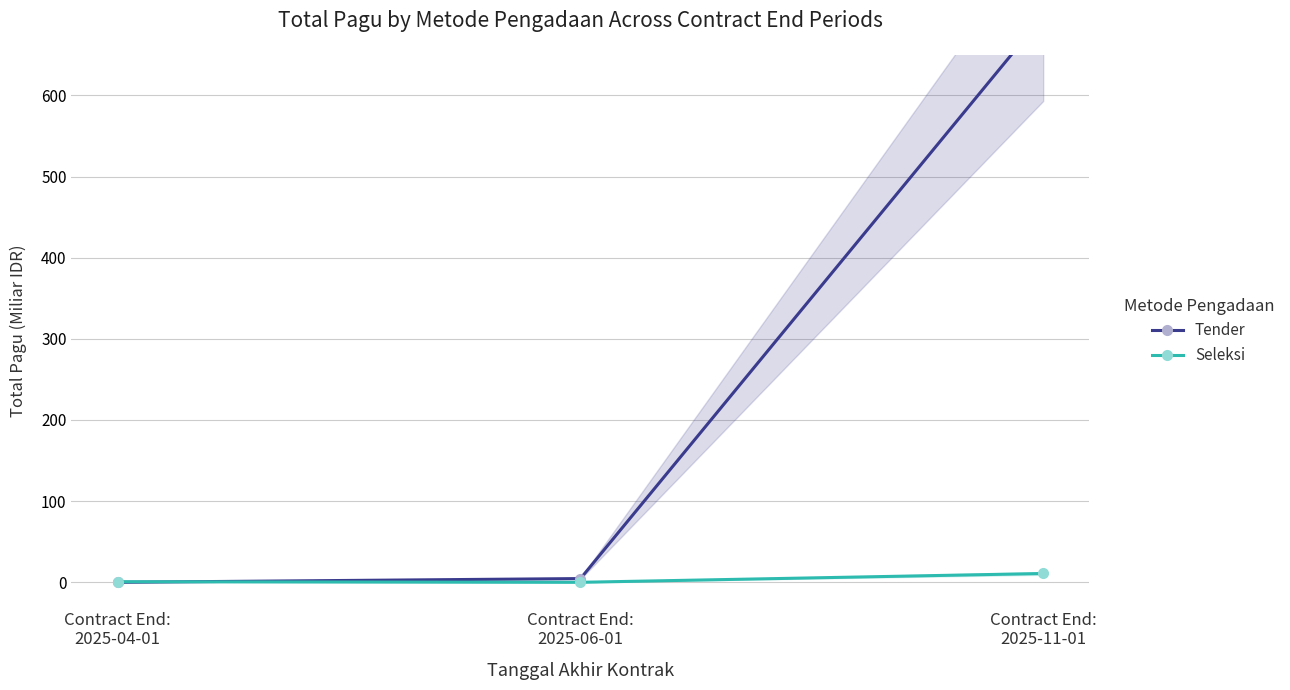

Reading left to right, what are all the values shown in this chart?

Tender: Contract End:
2025-04-01=0.0	Contract End:
2025-06-01=4.6	Contract End:
2025-11-01=697.7
Seleksi: Contract End:
2025-04-01=0.7	Contract End:
2025-06-01=0.0	Contract End:
2025-11-01=10.9